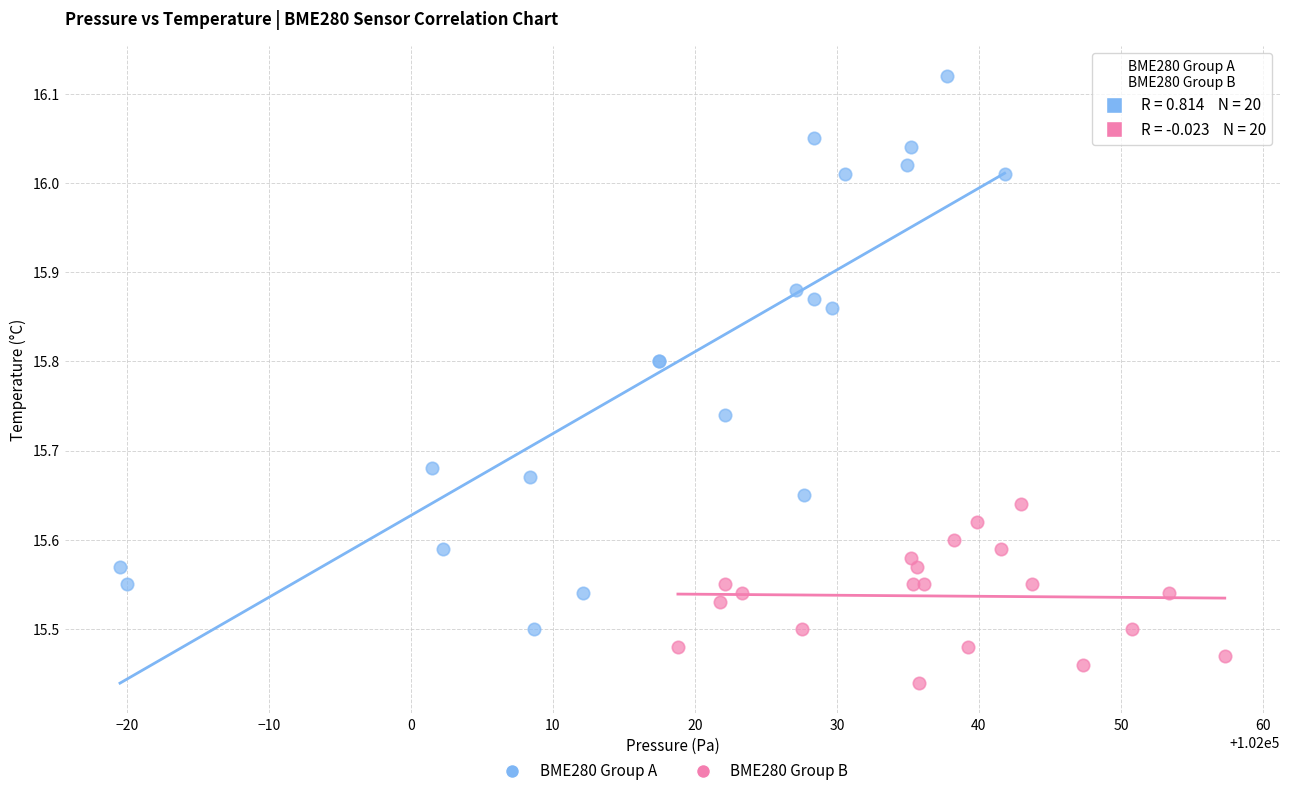

Which series has the largest Y range (max minus min)?

BME280 Group A